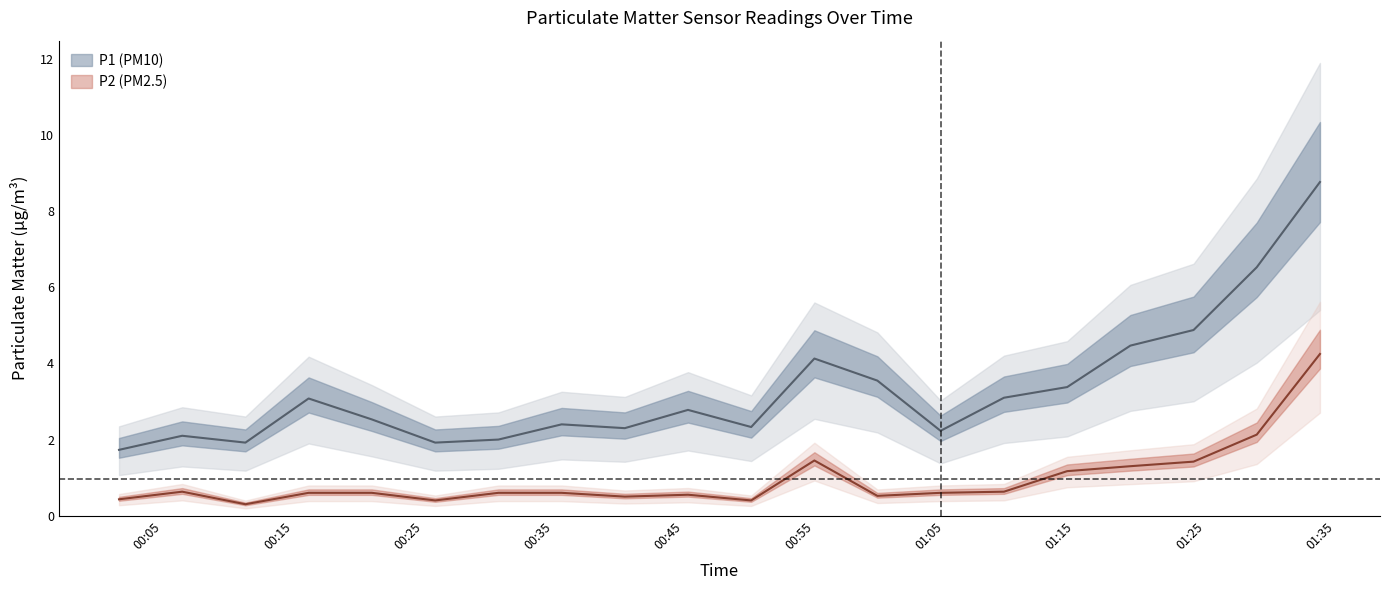

Which category has the highest value across all series?

01:36